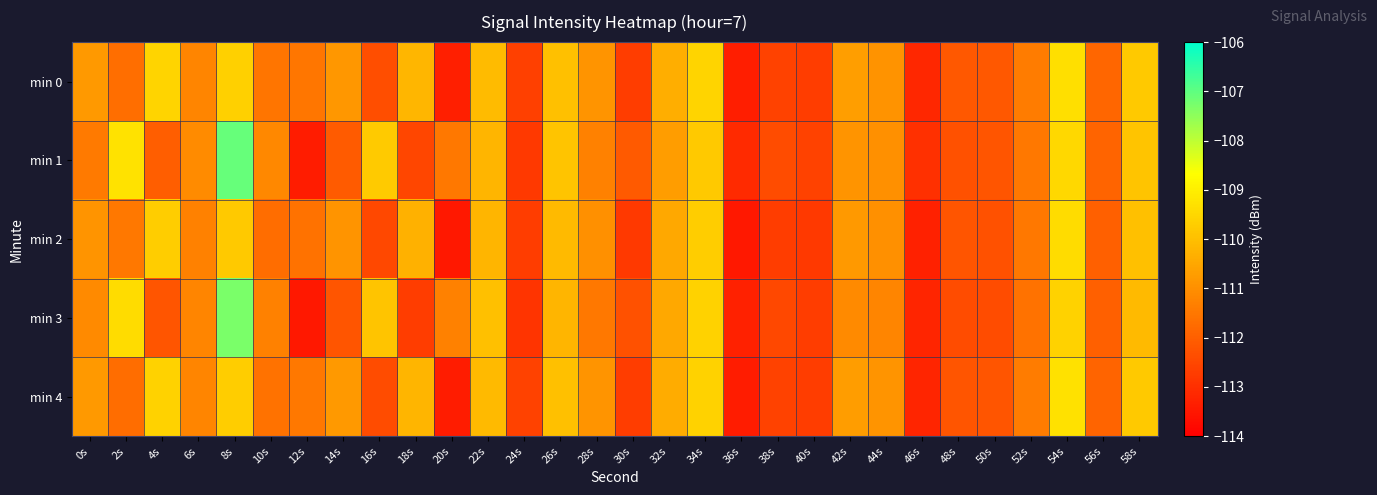

Which series has the largest total across all categories?

min 1